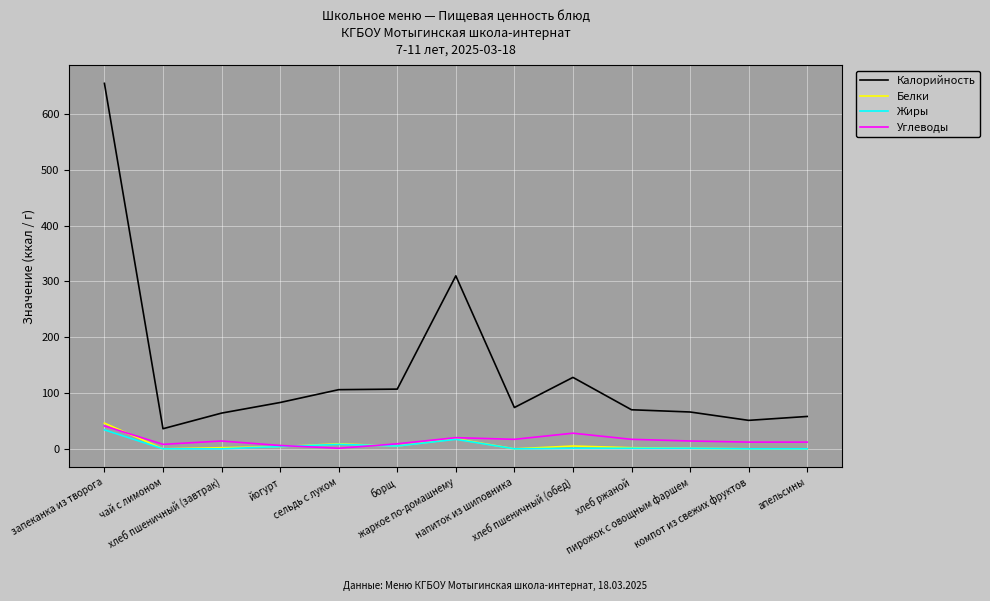

At how many categories does at least one series exceed 617?

1